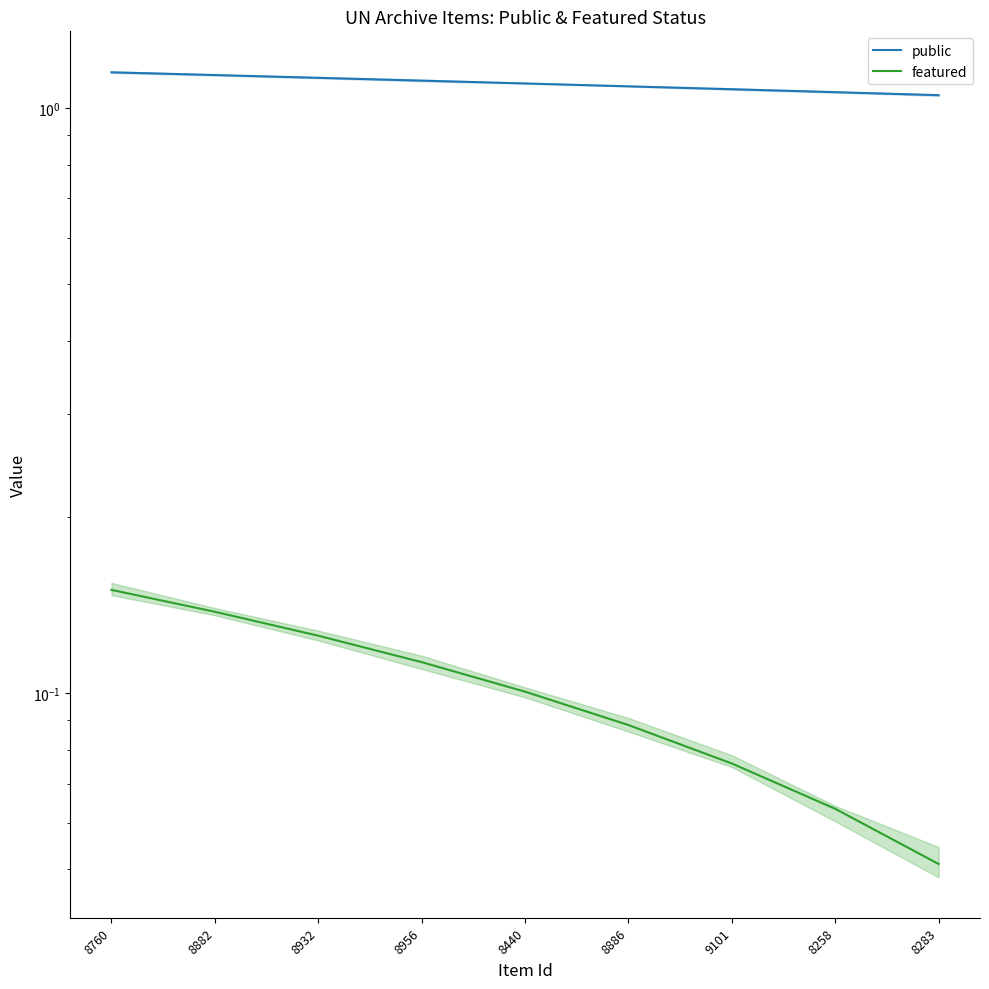

At which label does featured reach its peak?

8760